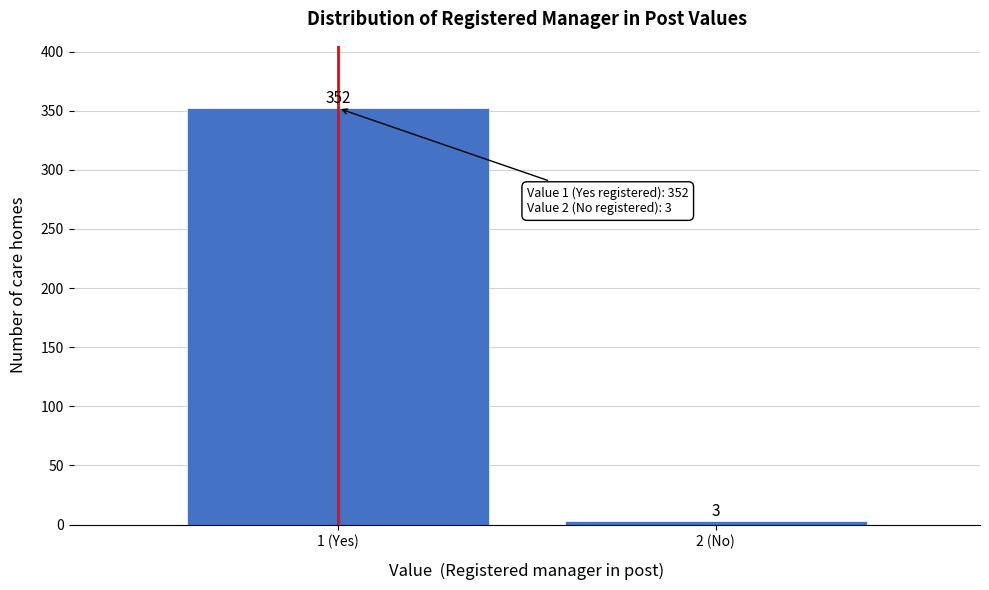

Reading left to right, what are all the values shown in this chart?

352	3